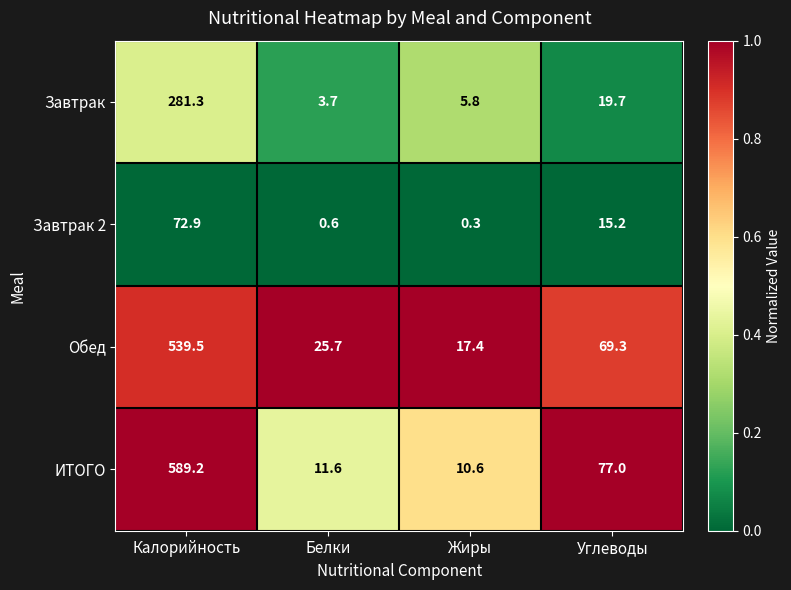

Where is ИТОГО nearest to the value 299?

Углеводы